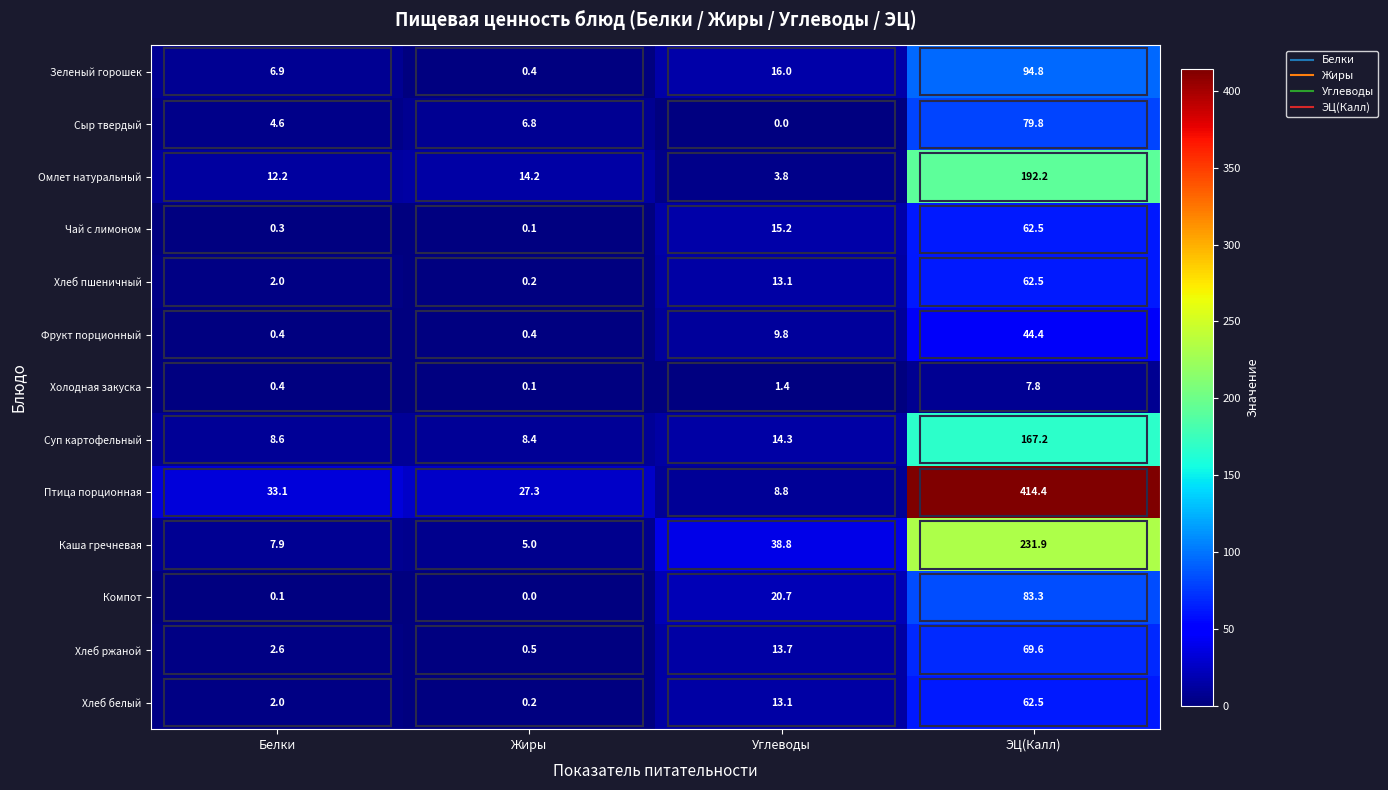

What is the lowest value of the Хлеб ржаной series?

0.5